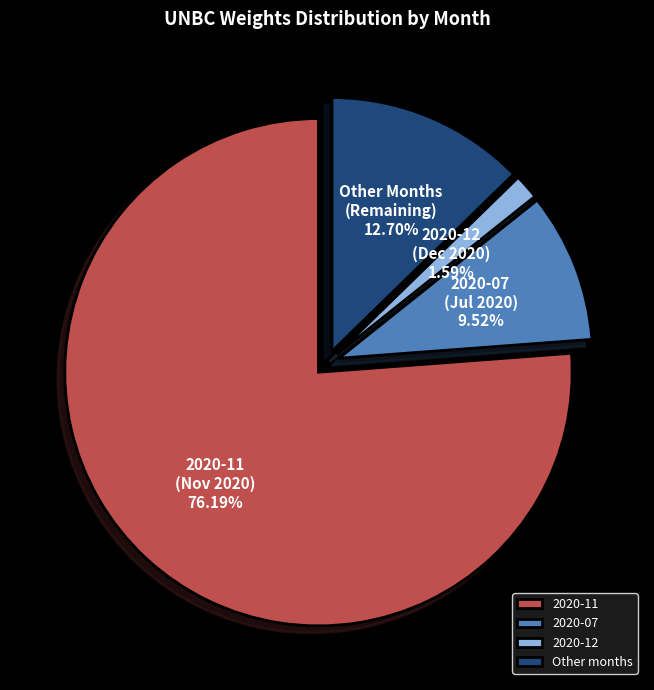

Is the sum of Other months and 2020-12 greater than half?

No